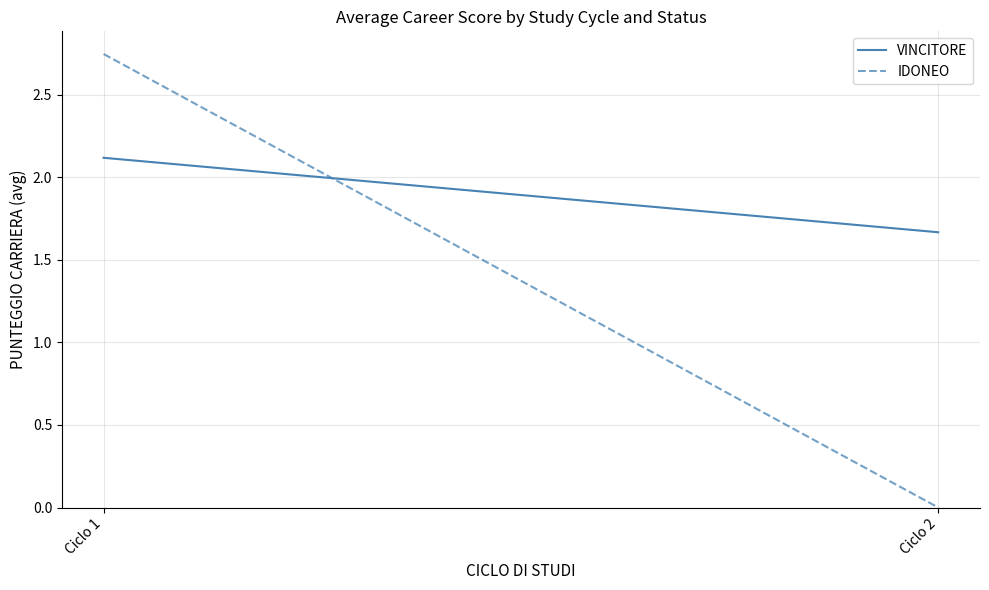

Which has a higher value, Ciclo 2 or Ciclo 1?

Ciclo 1